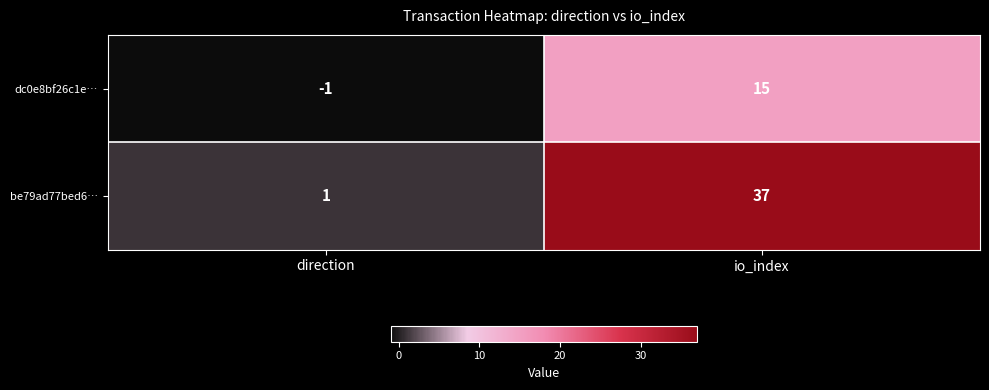

Rank the series by their maximum value, from lowest to highest.

dc0e8bf26c1e…, be79ad77bed6…